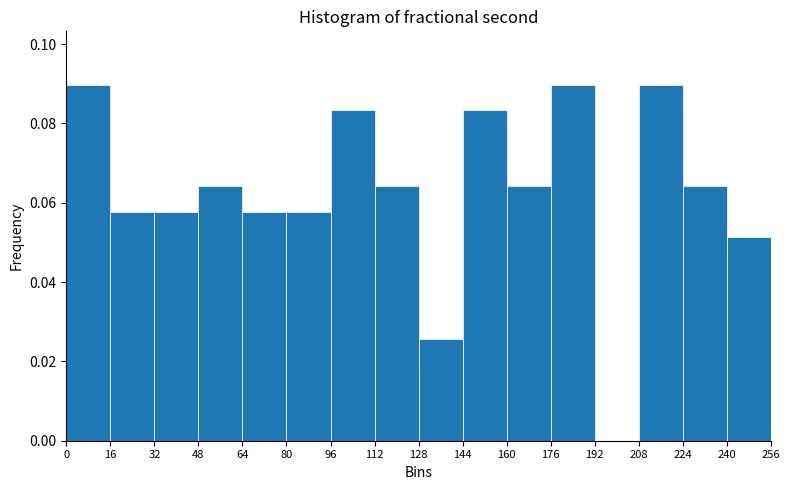

Which has a higher value, 176 or 16?

176